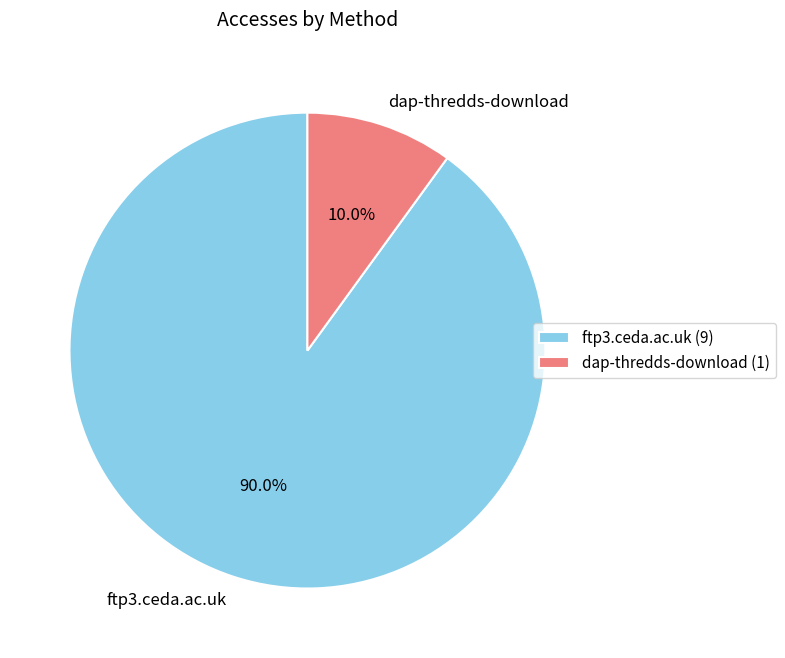

To the nearest percent, what is the difference between the largest and smallest slice percentages?

80%